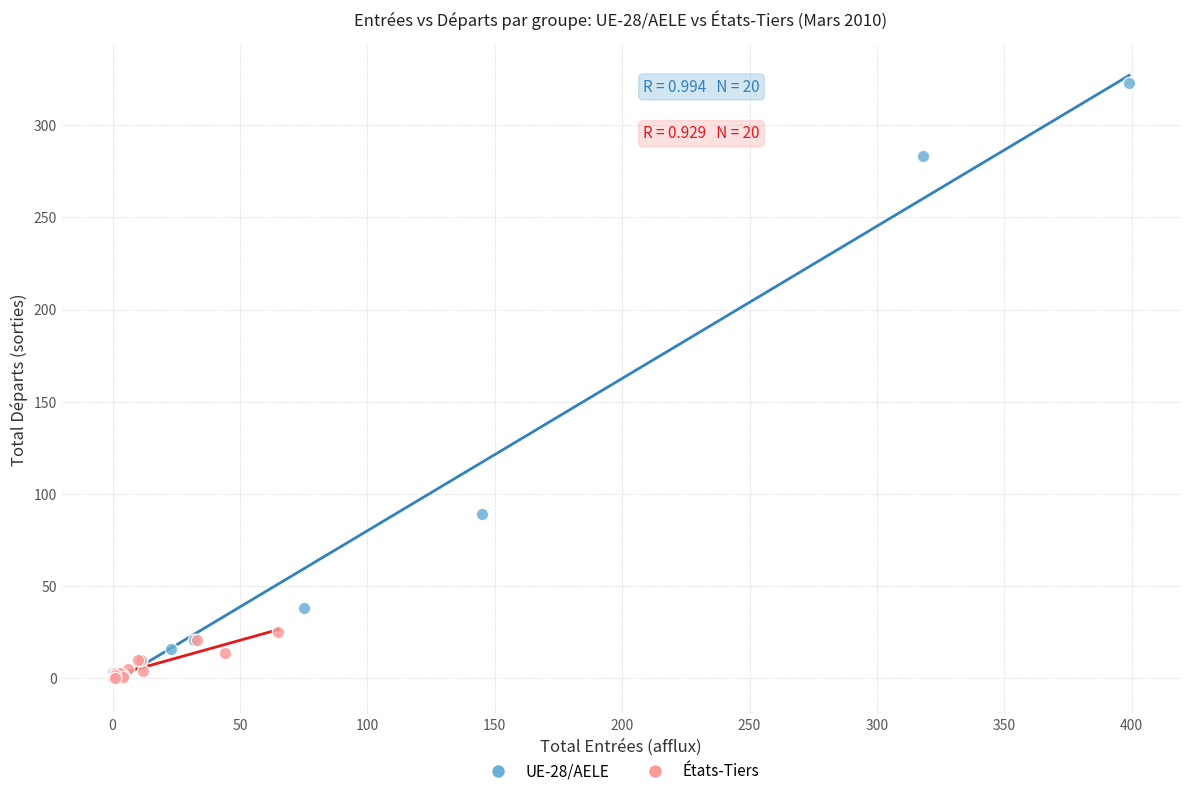

Which series has the largest Y range (max minus min)?

UE-28/AELE